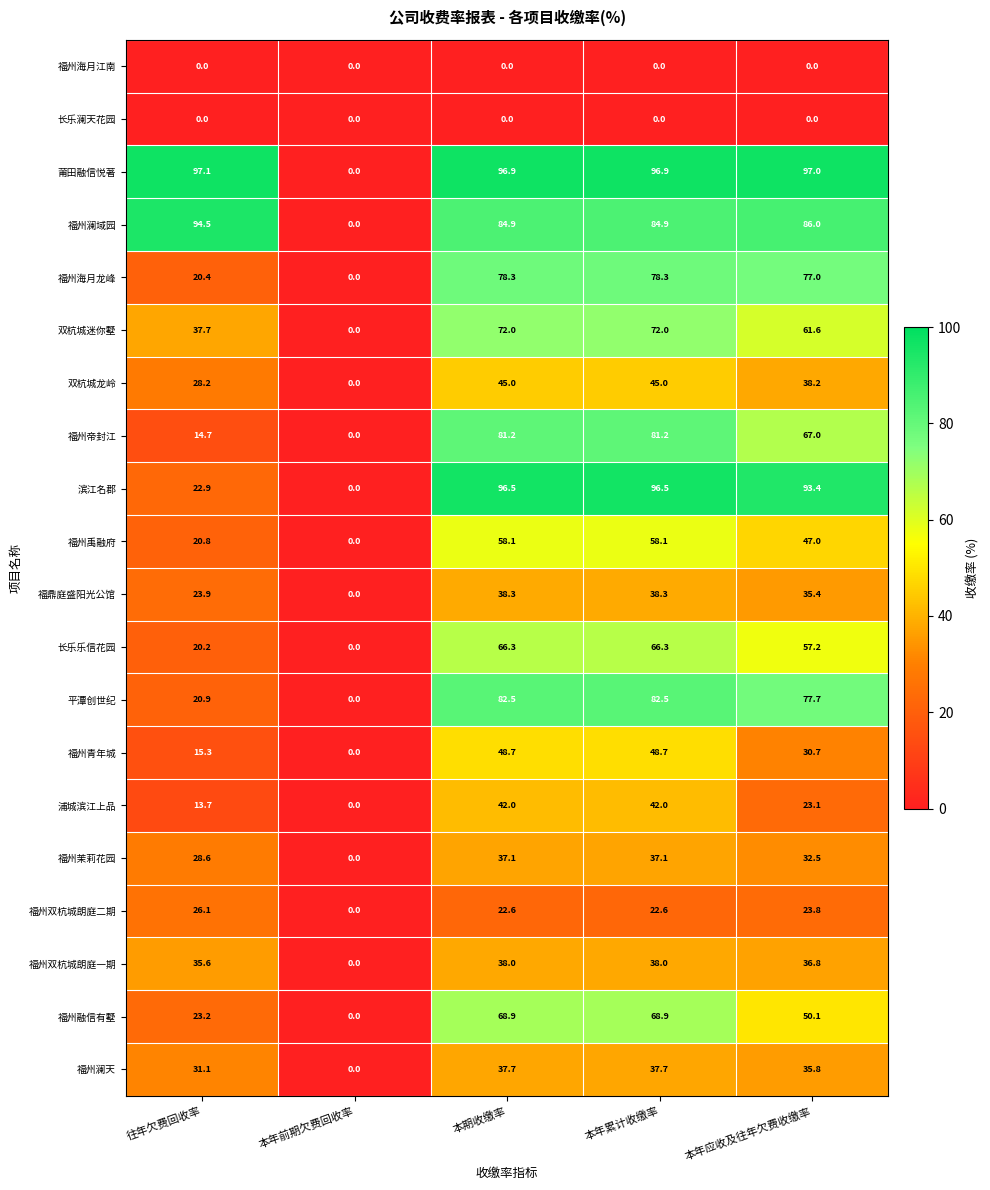

Which label corresponds to the largest value in the chart?

往年欠费回收率